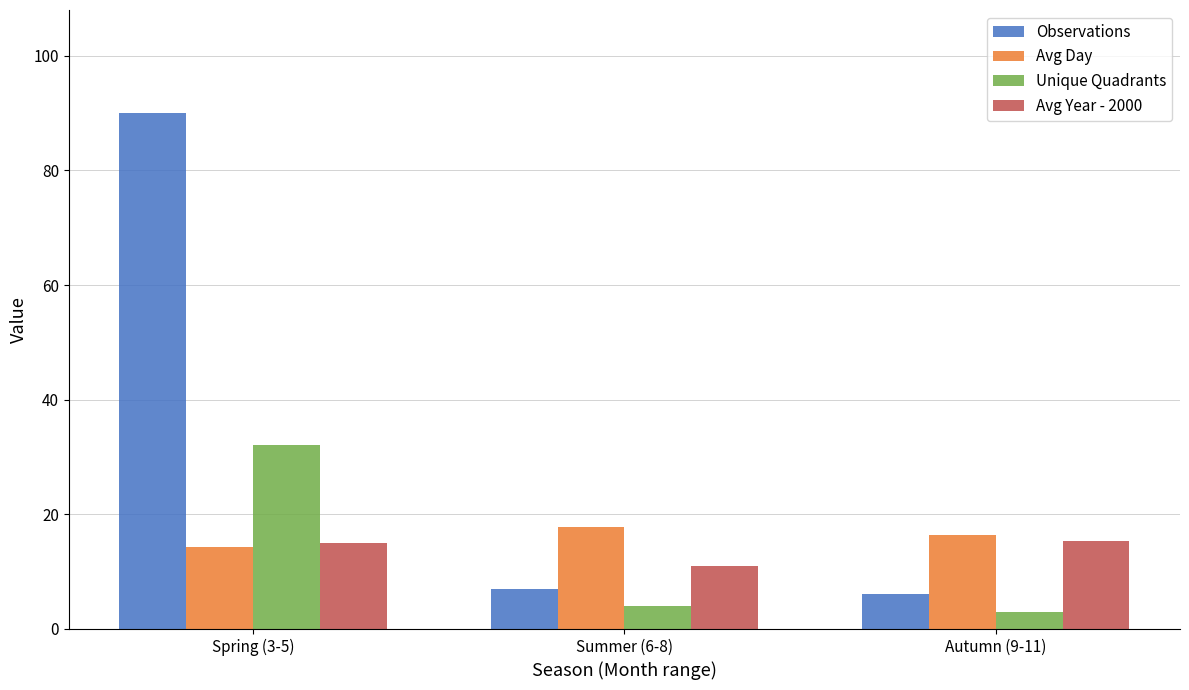

The Avg Year - 2000 series shows 21.6 at Spring (3-5). True or false?

False